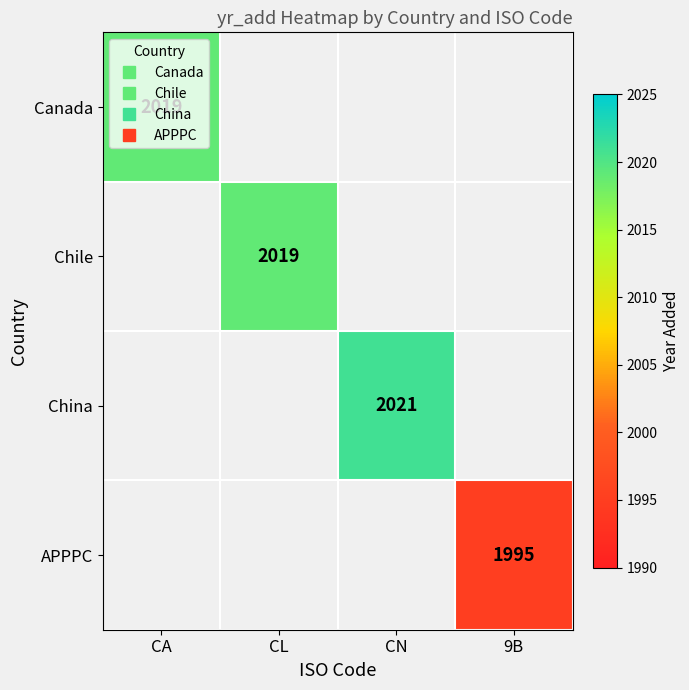

Which series has the widest spread of values?

Canada